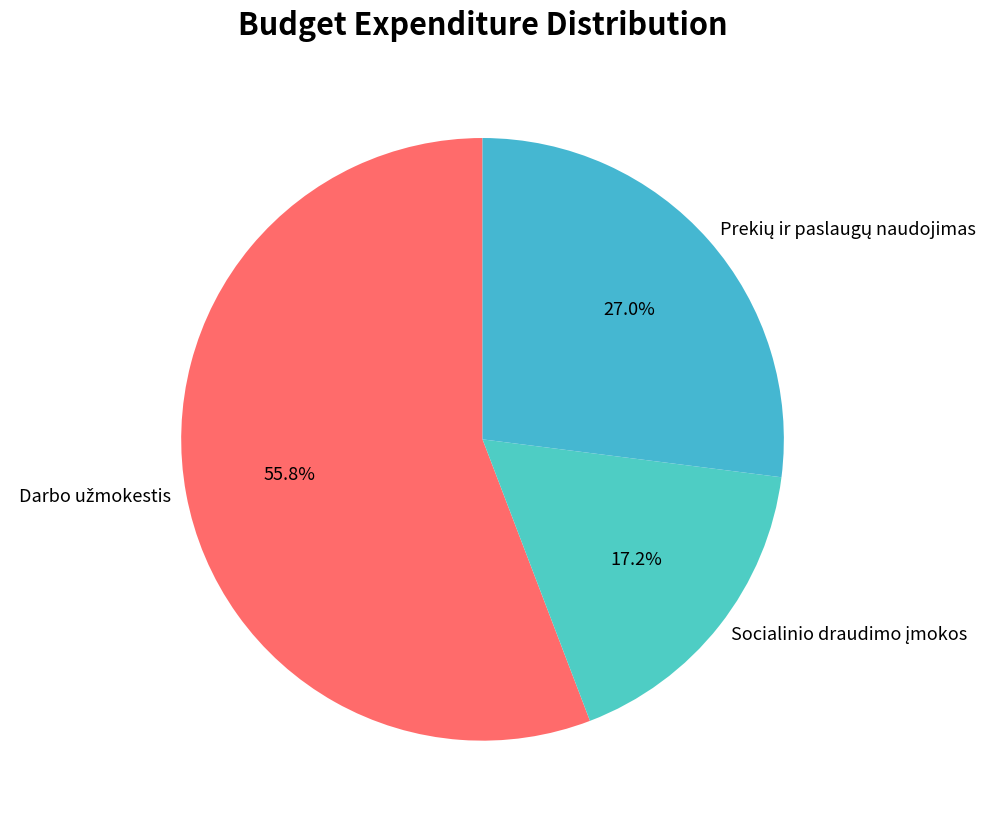

To the nearest percent, what is the difference between the largest and smallest slice percentages?

39%